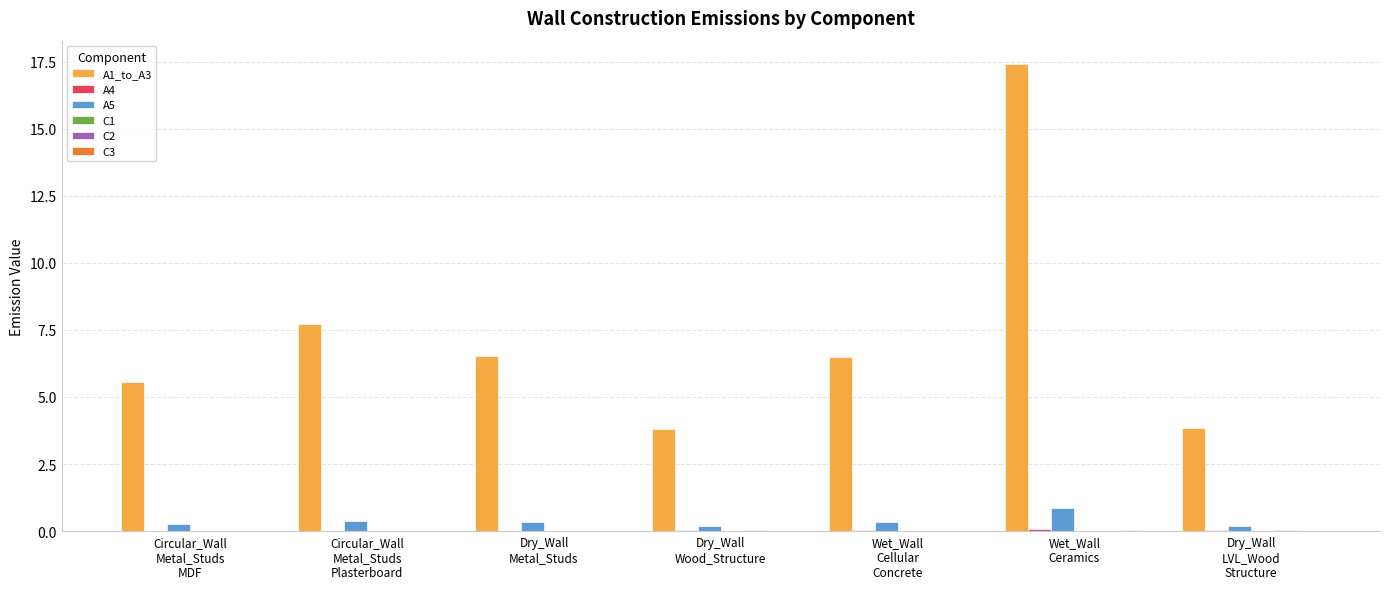

The A1_to_A3 series shows 10.5 at Circular_Wall
Metal_Studs
Plasterboard. True or false?

False